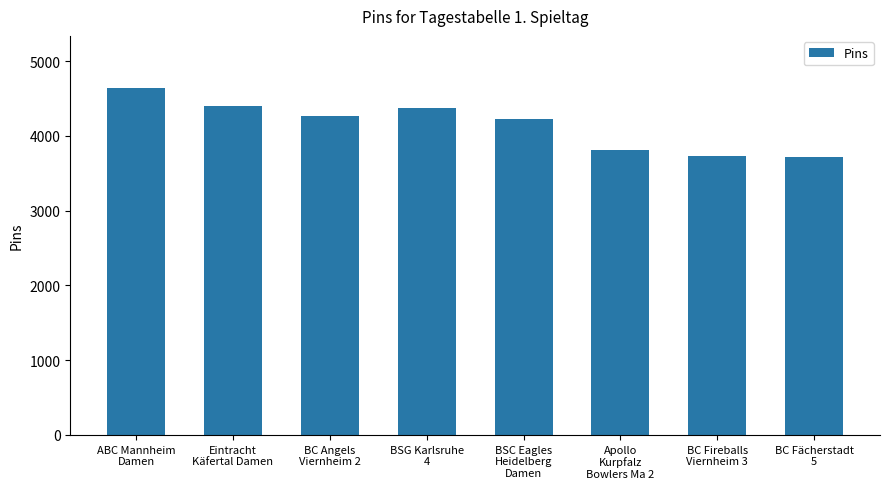

The chart shows a value of 4641 at ABC Mannheim
Damen. True or false?

True